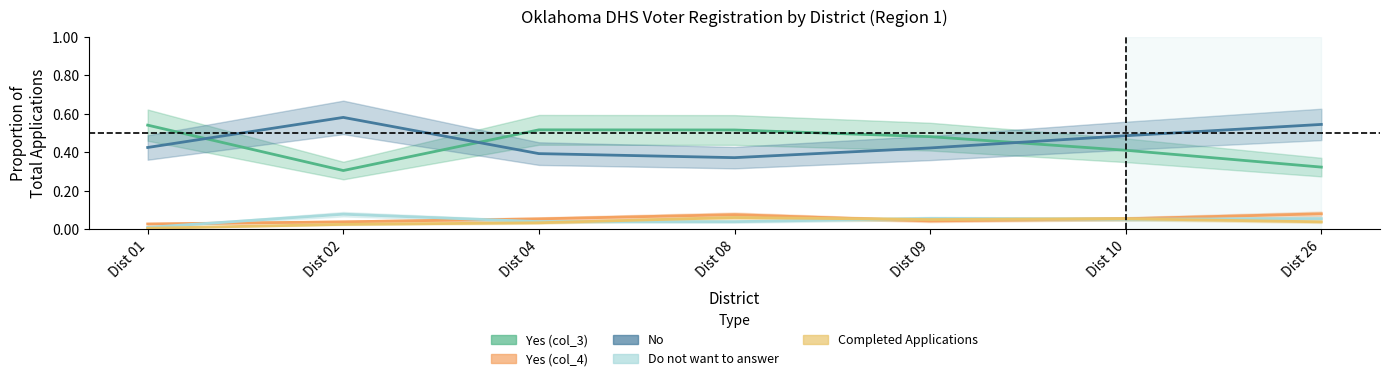

What is the spread (max minus min) of values at Dist 10?

0.4